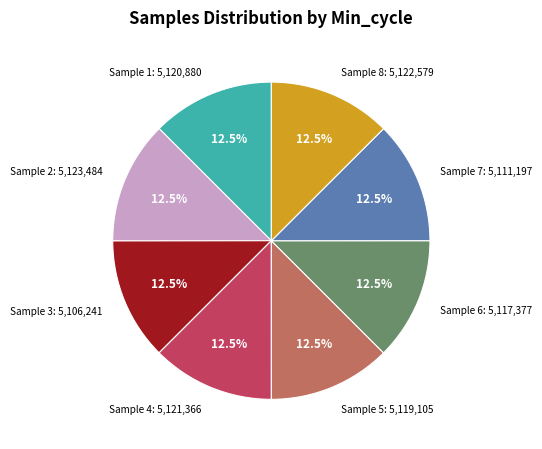

Is there any slice that represents more than half of the pie?

No